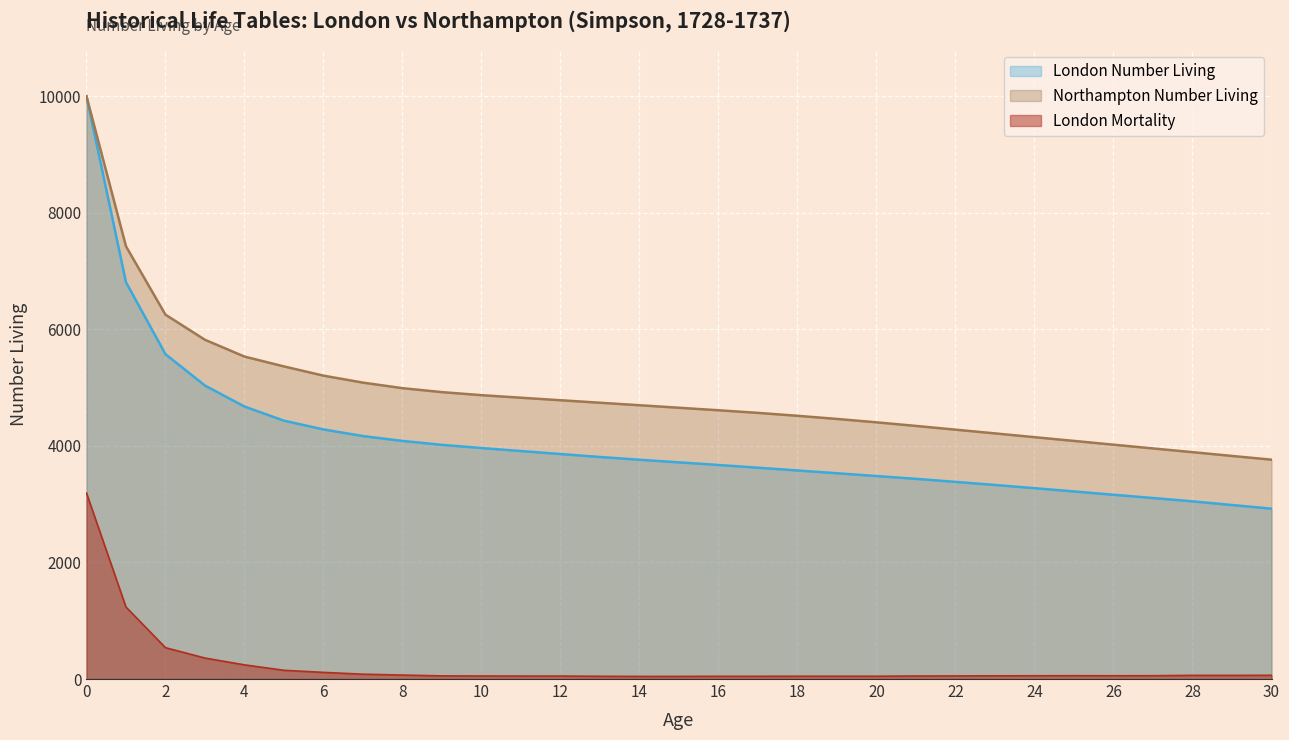

Which series has the largest range (max minus min)?

London Number Living